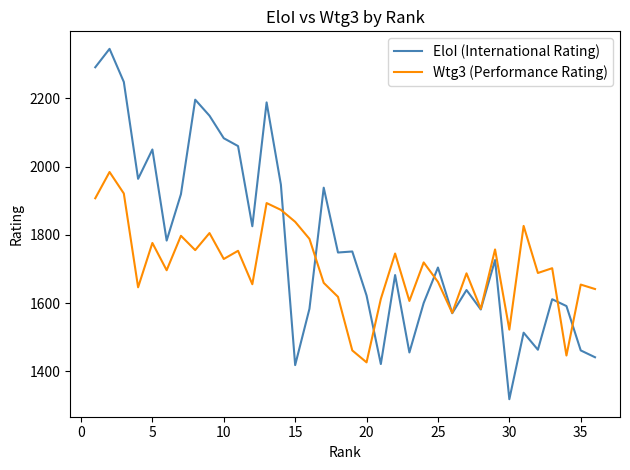

What is the greatest value displayed?

2345